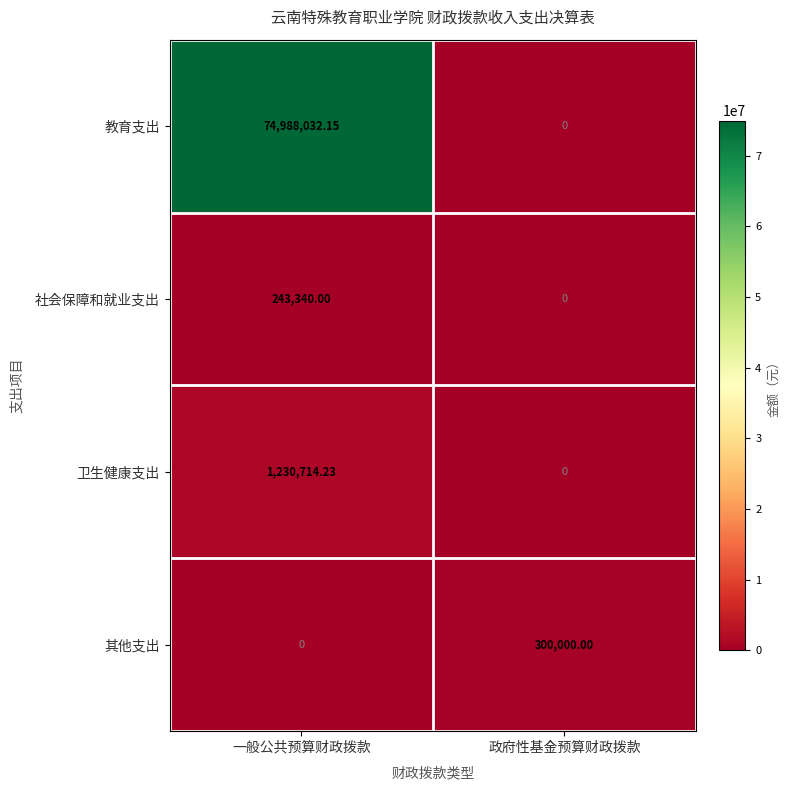

Which series has the largest total across all categories?

教育支出